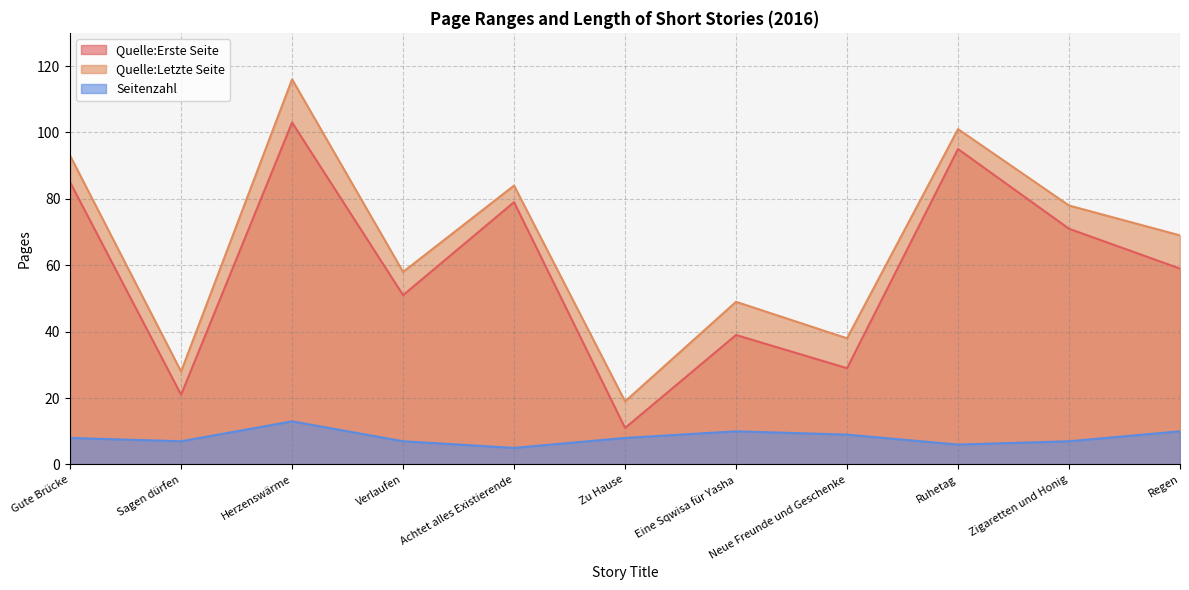

True or false: Quelle:Letzte Seite and Seitenzahl cross at least once.

False